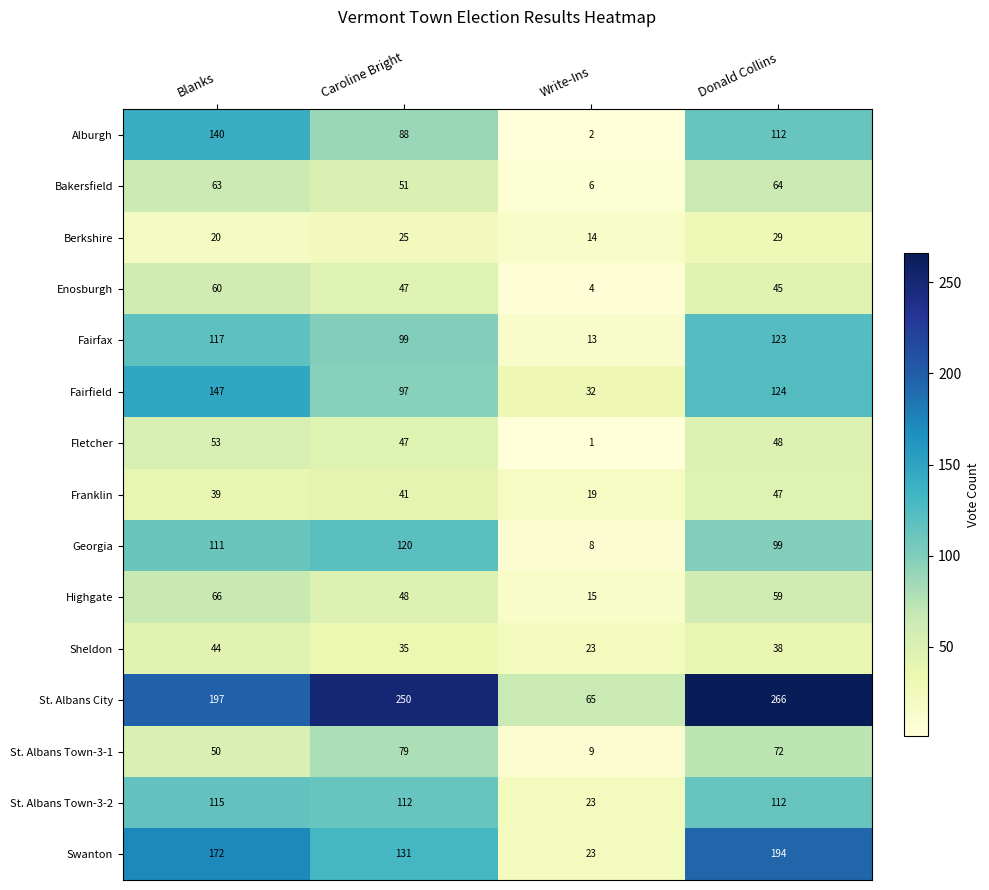

What is the spread (max minus min) of values at Blanks?

177